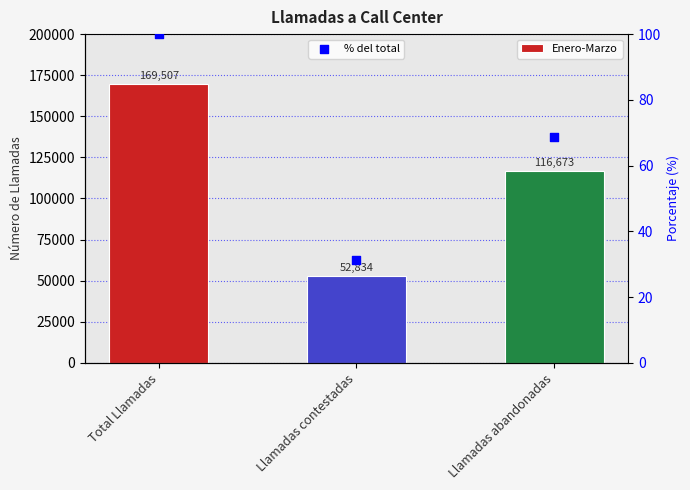

Which series has the largest Y range (max minus min)?

Enero-Marzo